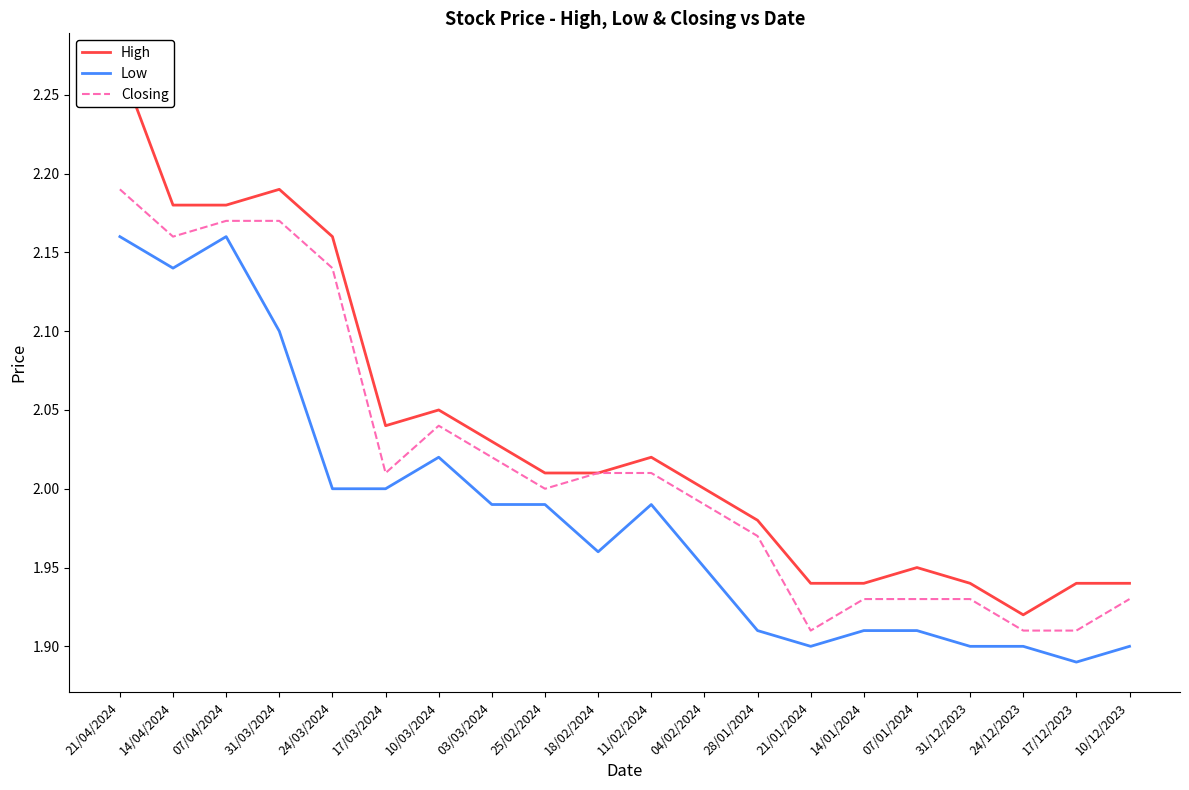

What is the label of the 9th point from the left?

25/02/2024